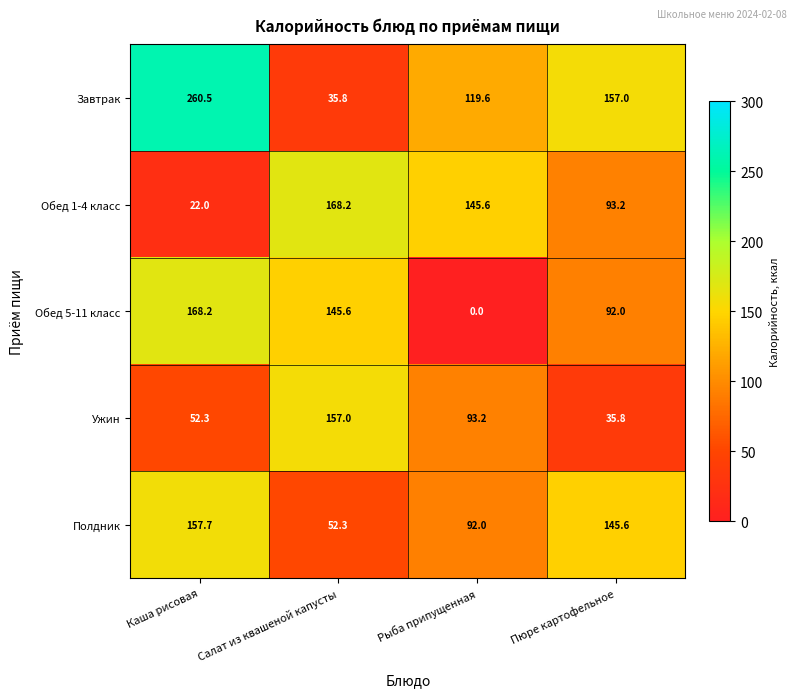

Reading left to right, what are all the values shown in this chart?

Завтрак: Каша рисовая=260.5	Салат из квашеной капусты=35.8	Рыба припущенная=119.6	Пюре картофельное=157.0
Обед 1-4 класс: Каша рисовая=22.0	Салат из квашеной капусты=168.2	Рыба припущенная=145.6	Пюре картофельное=93.2
Обед 5-11 класс: Каша рисовая=168.2	Салат из квашеной капусты=145.6	Рыба припущенная=0.0	Пюре картофельное=92.0
Ужин: Каша рисовая=52.3	Салат из квашеной капусты=157.0	Рыба припущенная=93.2	Пюре картофельное=35.8
Полдник: Каша рисовая=157.7	Салат из квашеной капусты=52.3	Рыба припущенная=92.0	Пюре картофельное=145.6